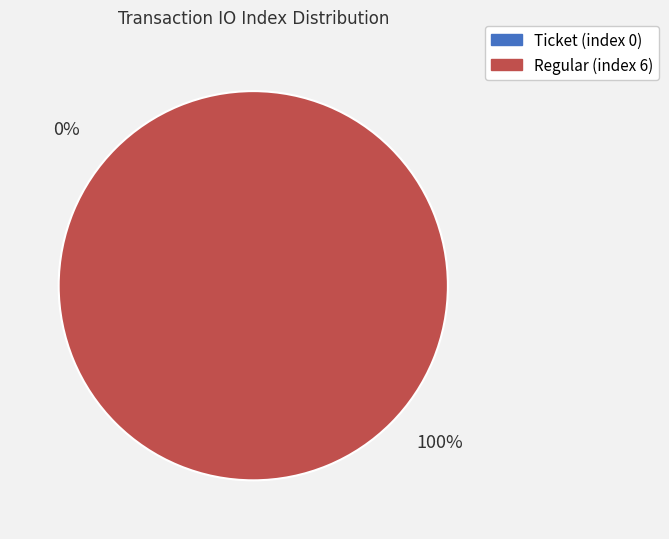

To the nearest percent, what portion does Regular (index 6) represent?

100%